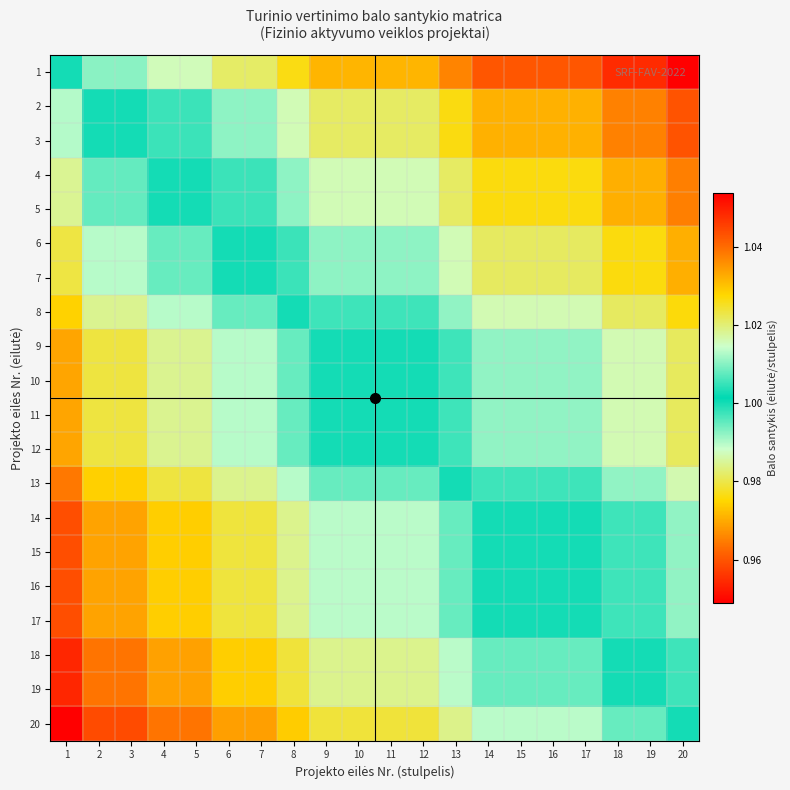

How many categories are shown in the chart?

20